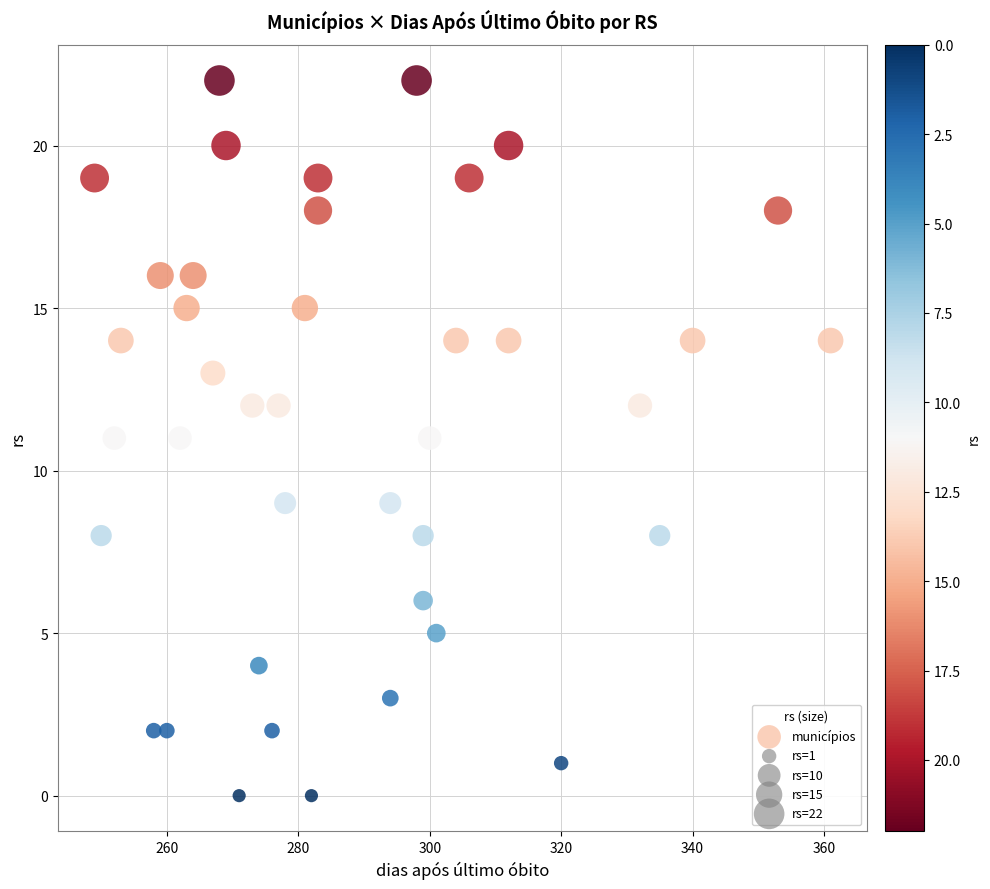

What is the range of Y values (max minus min)?

22